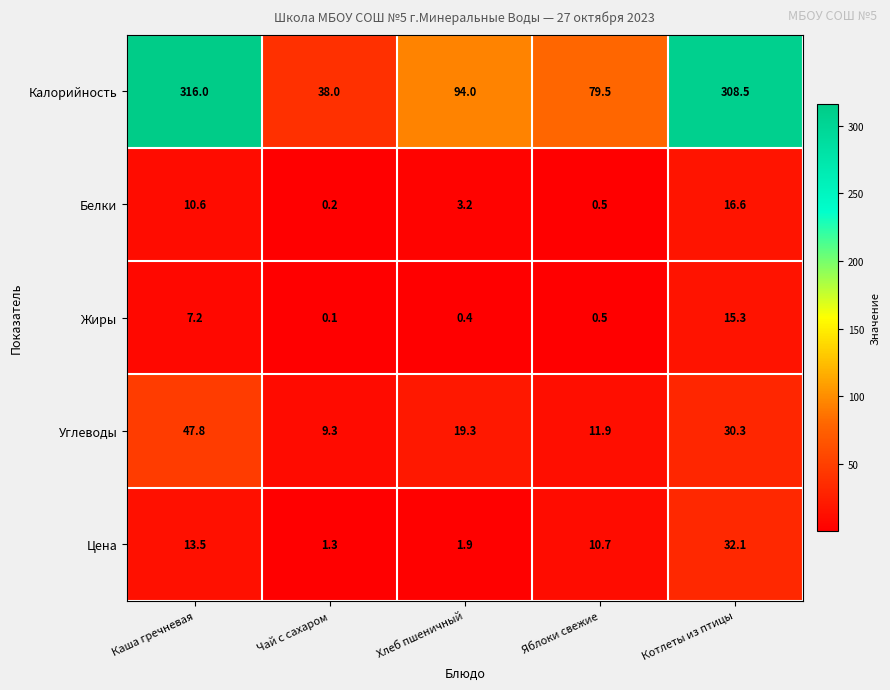

Which series has the widest spread of values?

Калорийность